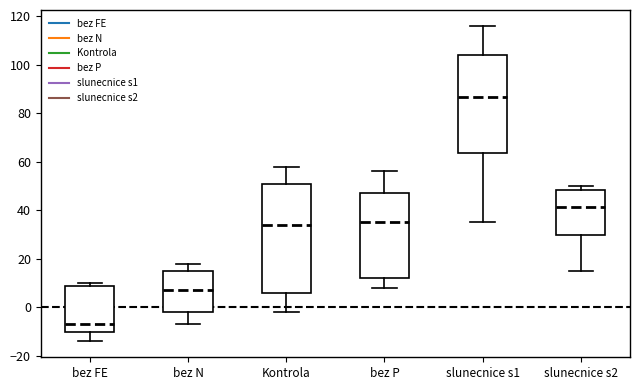

Where is the lower edge of the box for bez FE on the y-axis? The values are not printed on the chart, so give them approximately, as read against the axis.

-10